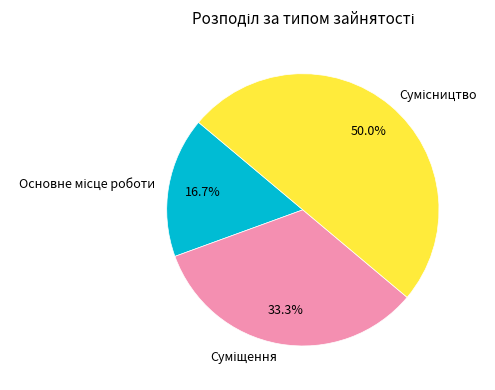

Is it true that Сумісництво is 50% of the pie?

True